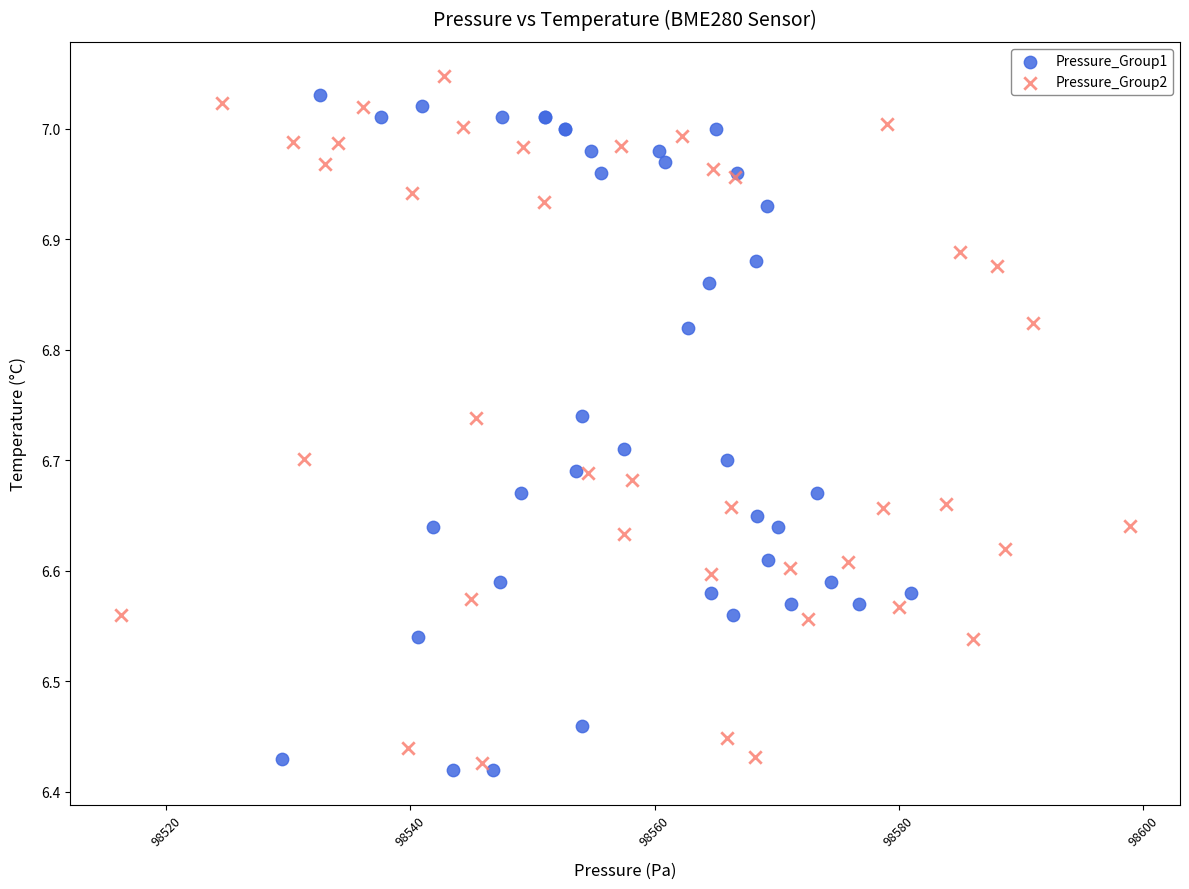

Which series contains the lowest Y value?

Pressure_Group1